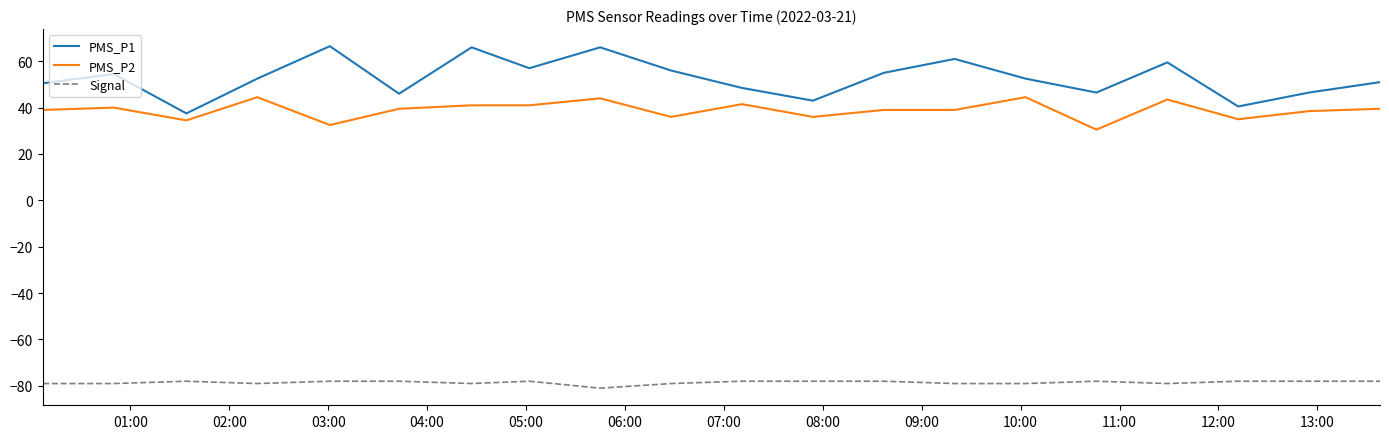

True or false: PMS_P1 and Signal cross at least once.

False